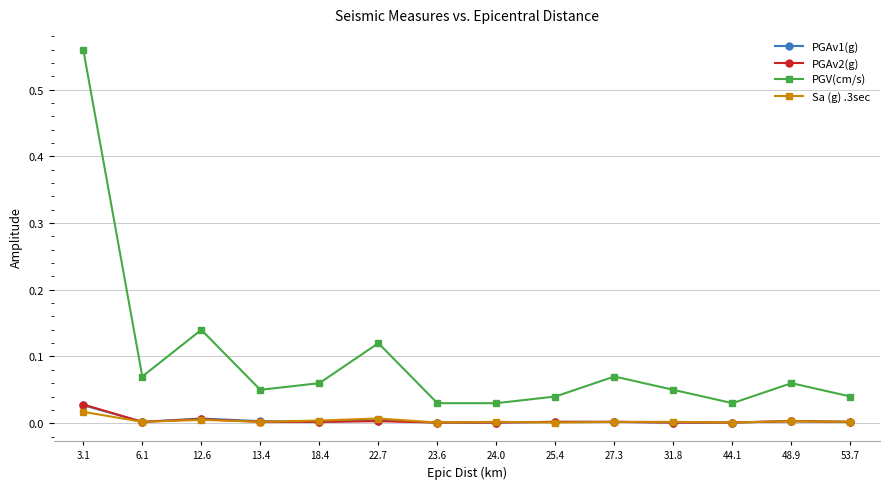

True or false: PGV(cm/s) and PGAv2(g) cross at least once.

False